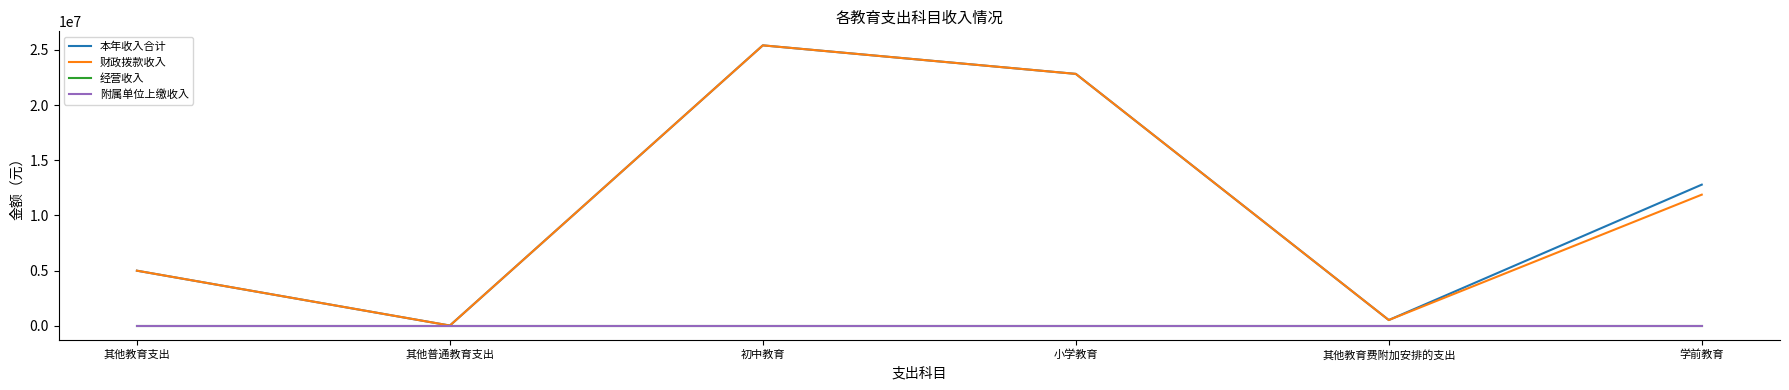

At how many categories does at least one series exceed 7805249?

3